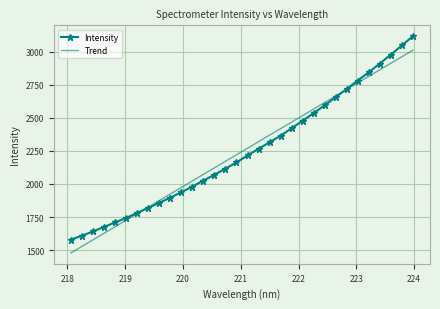

What is the maximum value shown in the chart?

3117.2